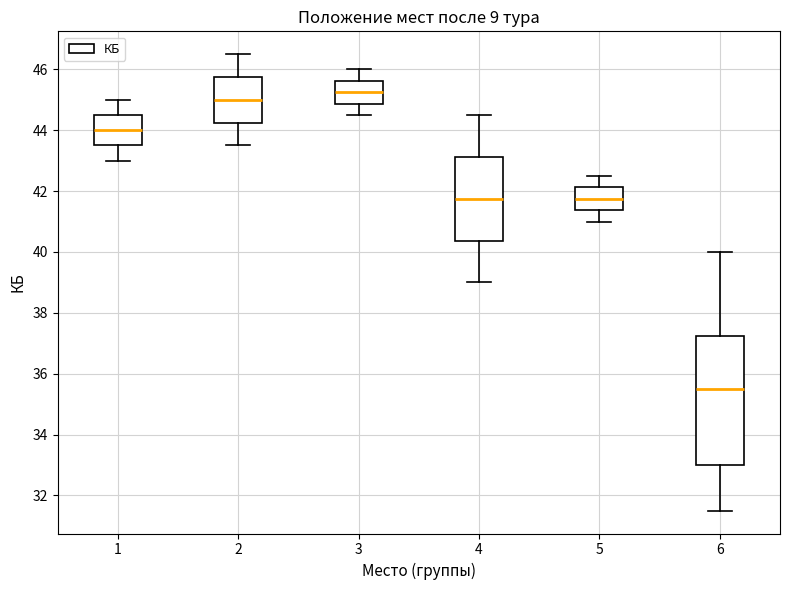

Reading left to right, transcribe this box plot: for each box, give where its median line is, the range the box spans, and where its two whiskers end, as read against the y-axis. The values are not printed on the chart, so give them approximately, as read against the axis.

1: median 44.0, box 43.6 to 44.6, whiskers 43.0 to 45.0
2: median 45.0, box 44.2 to 45.8, whiskers 43.6 to 46.6
3: median 45.2, box 44.8 to 45.6, whiskers 44.6 to 46.0
4: median 41.8, box 40.4 to 43.2, whiskers 39.0 to 44.6
5: median 41.8, box 41.4 to 42.2, whiskers 41.0 to 42.6
6: median 35.6, box 33.0 to 37.2, whiskers 31.6 to 40.0